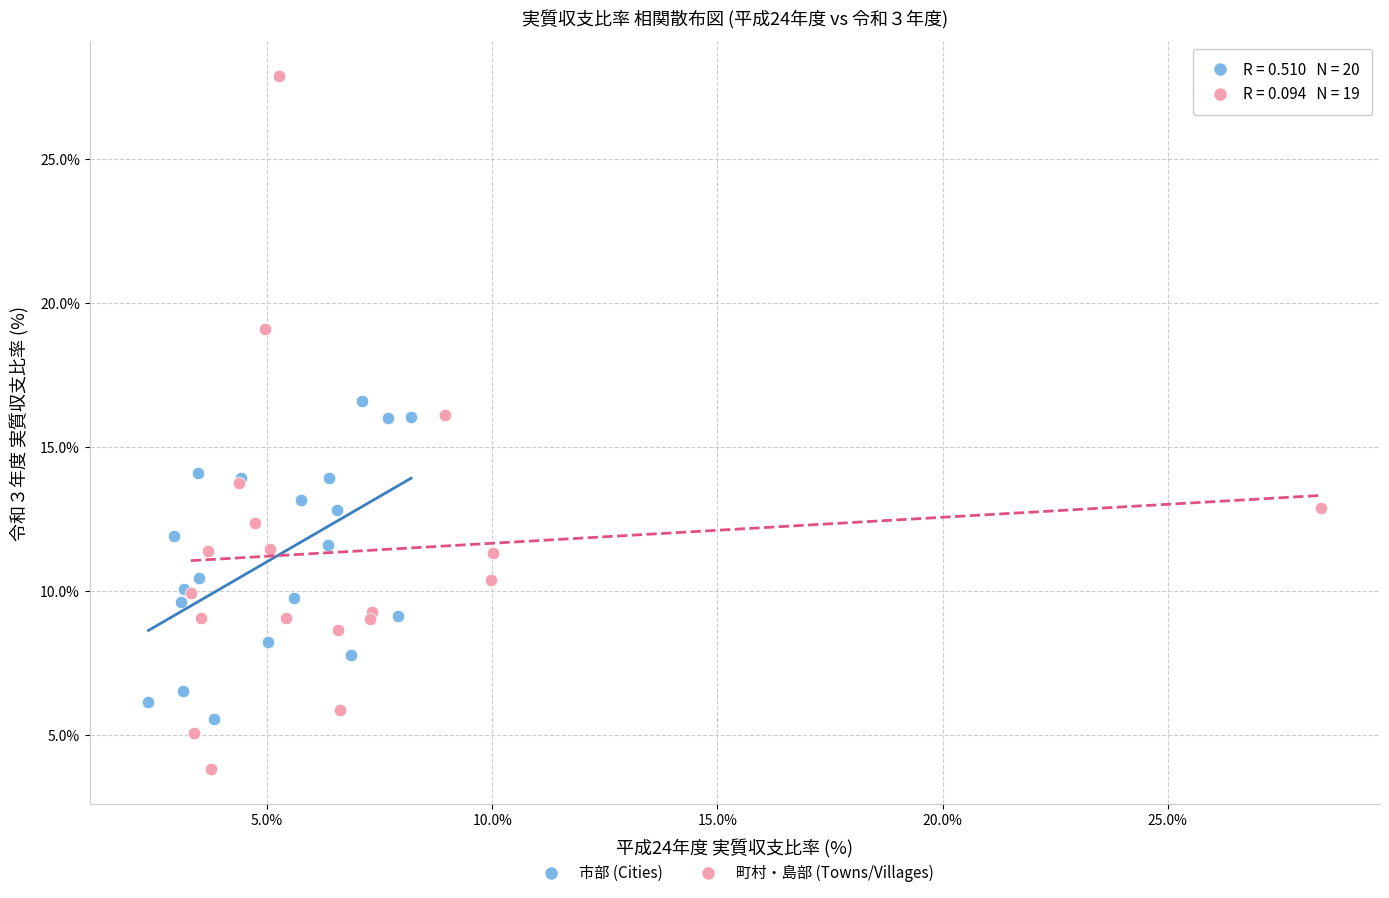

Which series has the widest spread of Y values?

町村・島部 (Towns/Villages)